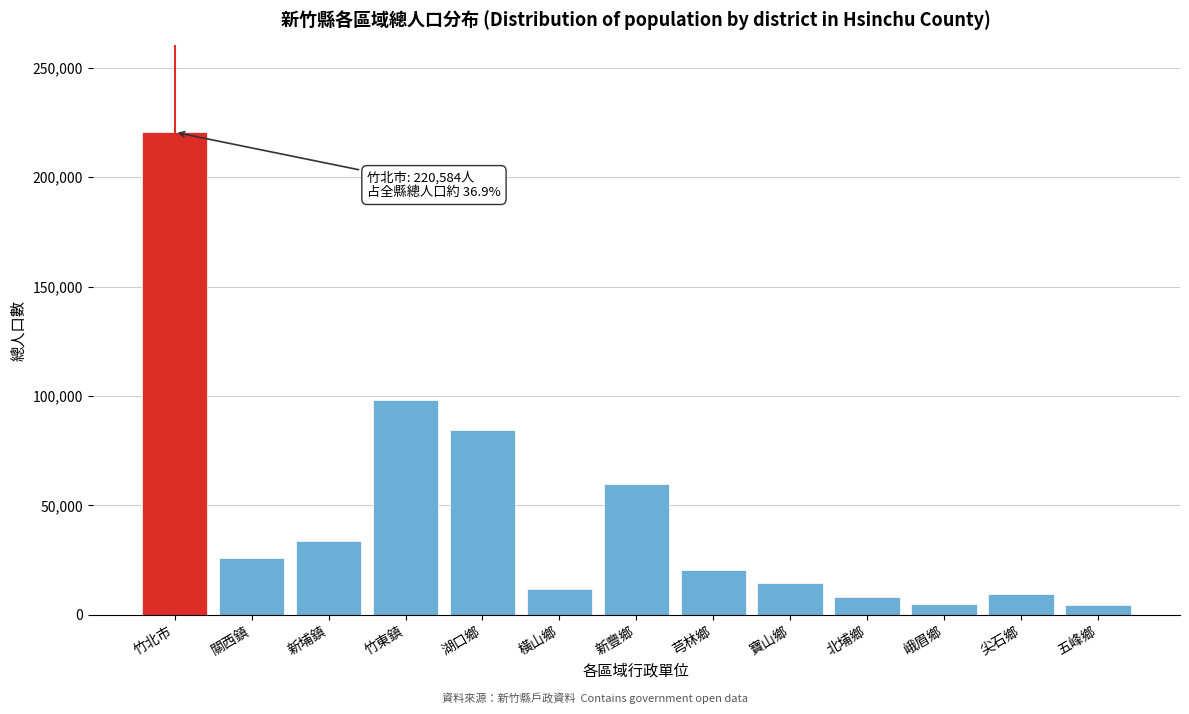

The chart shows a value of 333492 at 竹北市. True or false?

False